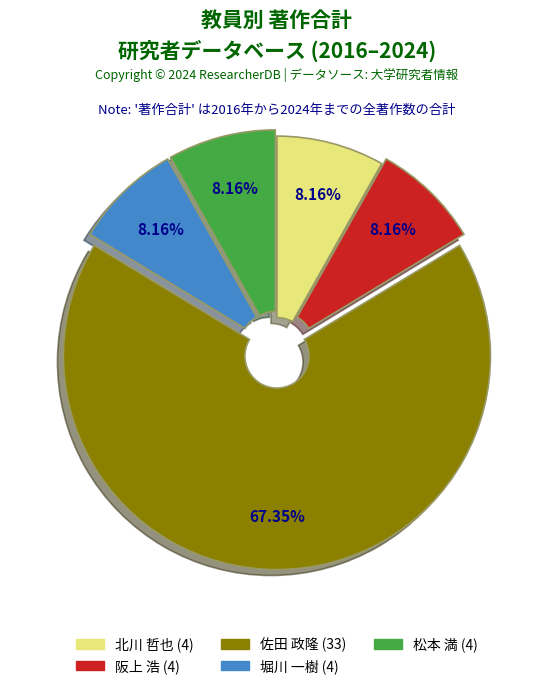

Does any single category account for the majority?

Yes